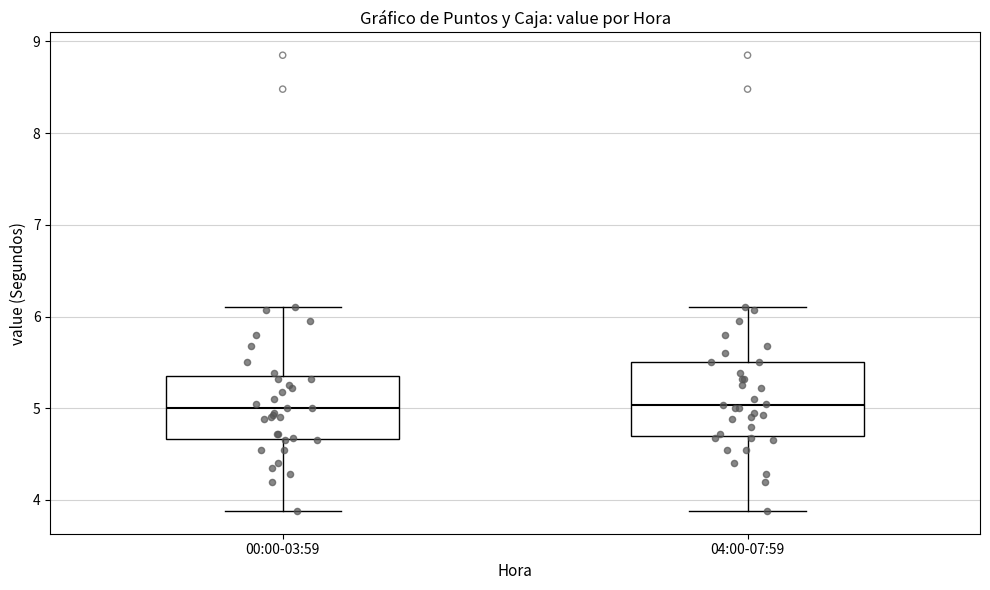

Where does the lower whisker of the box for 04:00-07:59 end on the y-axis? The values are not printed on the chart, so give them approximately, as read against the axis.

3.9